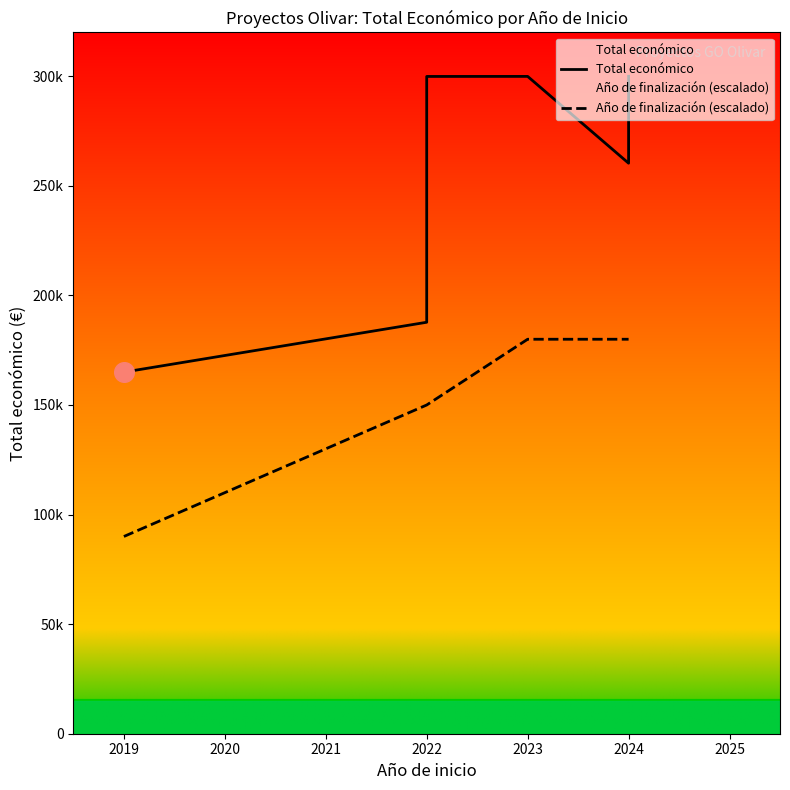

What are all the series names shown in the legend?

Total económico, Año de finalización (escalado)